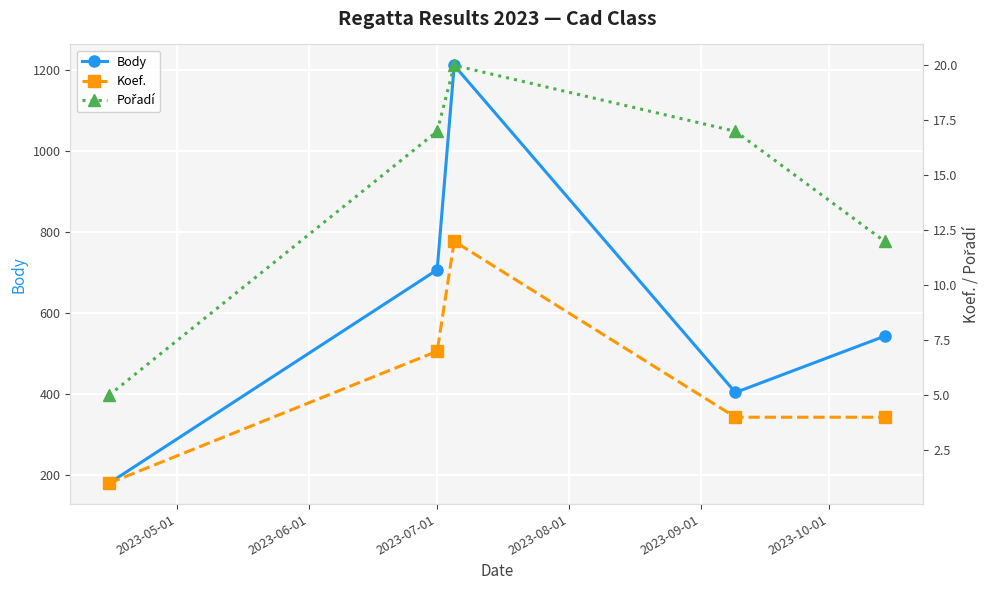

What is the maximum value for Body?

1212